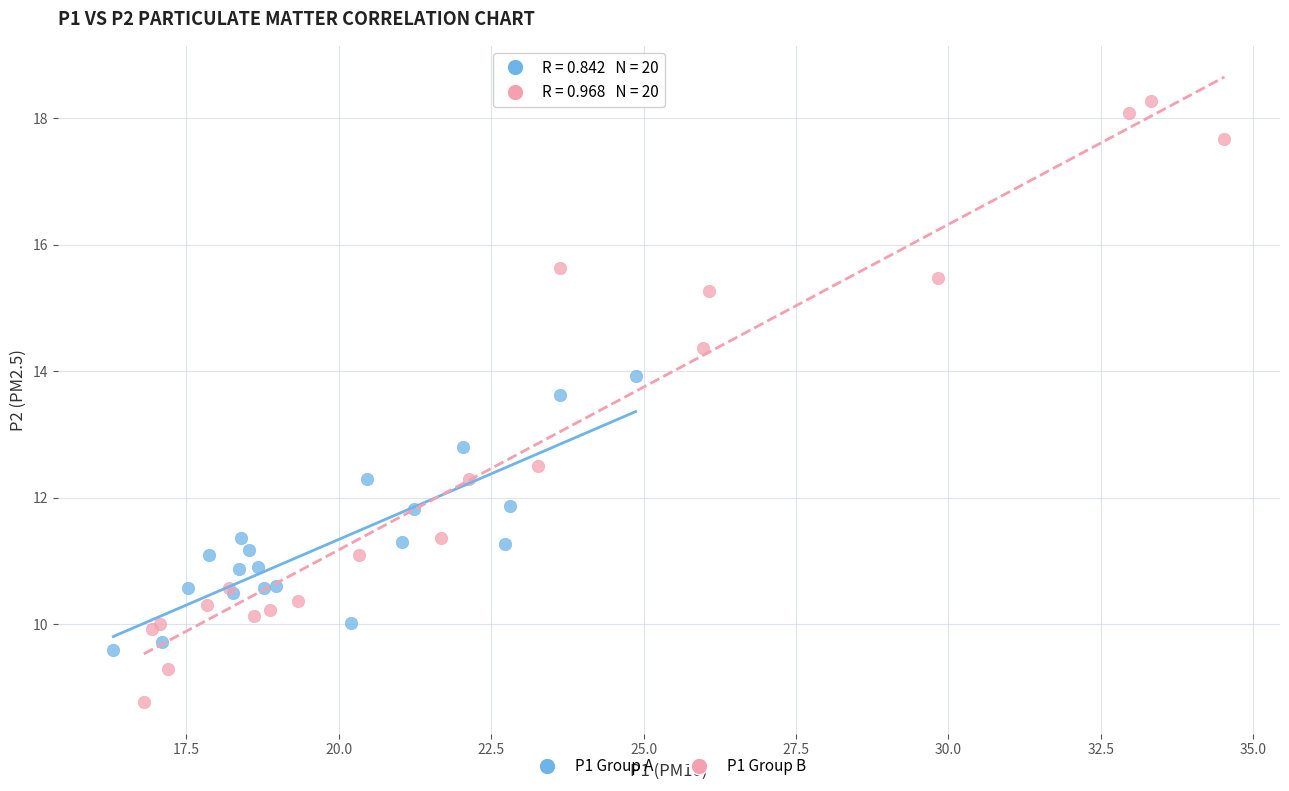

Which series contains the lowest Y value?

P1 Group B